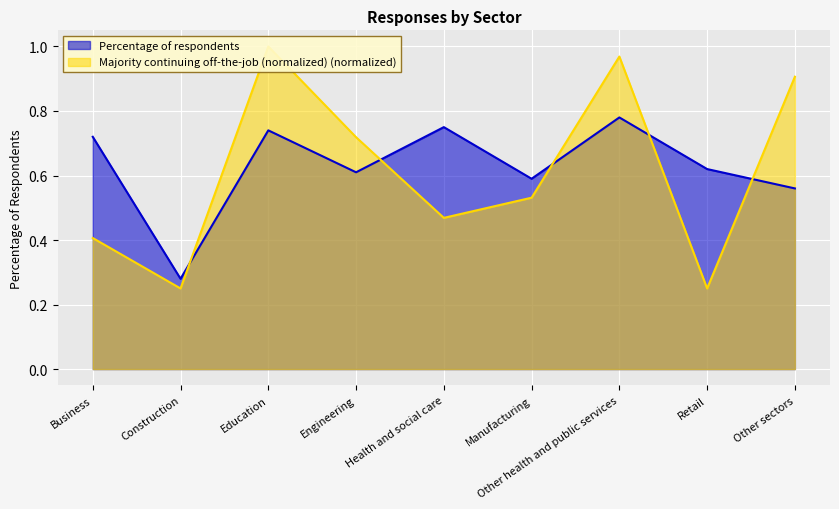

Where do Majority continuing off-the-job (normalized) and Percentage of respondents first cross each other?

Construction and Education